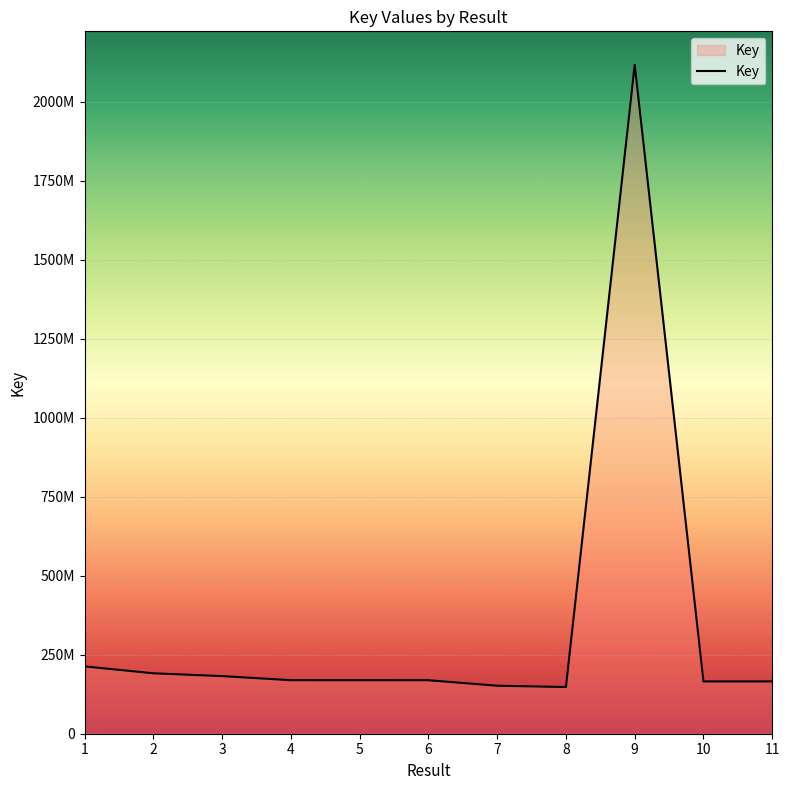

Reading left to right, list all the values displayed in this chart.

213080285	191277907	182365732	169389929	169355882	169307572	151915749	147798127	2117327448	165494098	165551590